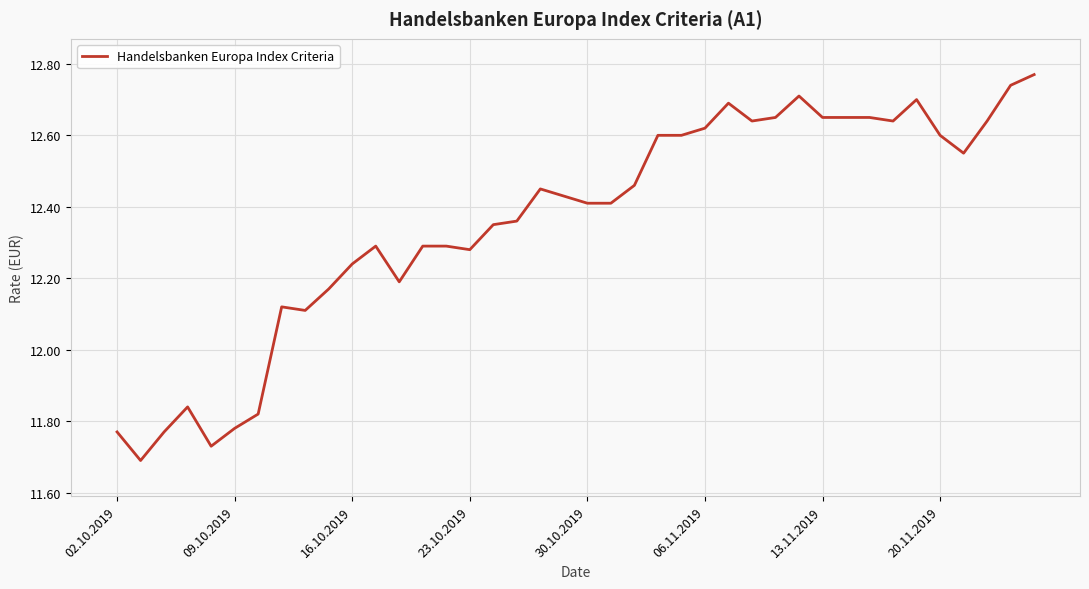

What is the difference between the maximum and minimum values?

1.1